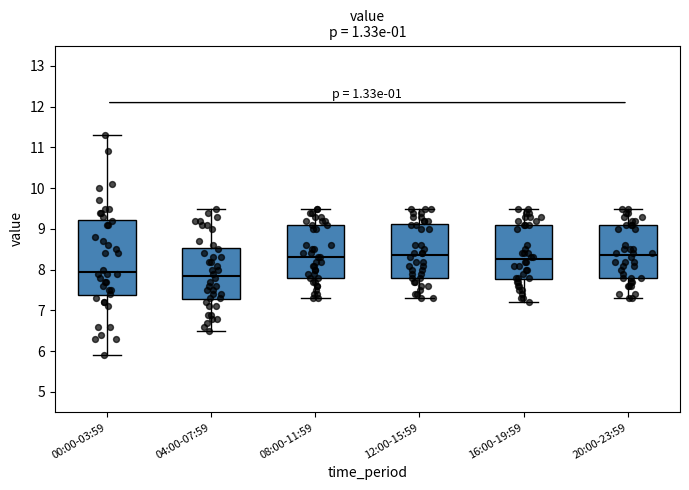

Where does the median line of the box for 08:00-11:59 sit on the y-axis? The values are not printed on the chart, so give them approximately, as read against the axis.

8.3